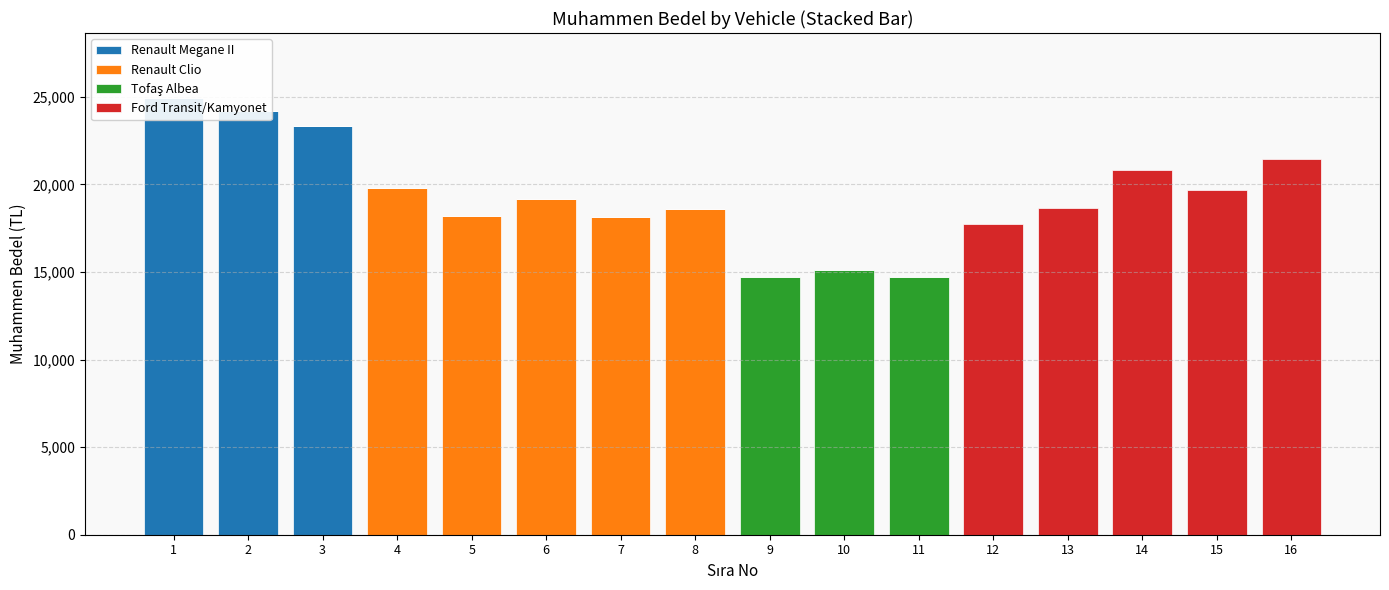

Reading left to right, extract all data points from this chart.

Renault Megane II: 1=24900	2=24156	3=23344	4=0	5=0	6=0	7=0	8=0	9=0	10=0	11=0	12=0	13=0	14=0	15=0	16=0
Renault Clio: 1=0	2=0	3=0	4=19813	5=18188	6=19188	7=18156	8=18594	9=0	10=0	11=0	12=0	13=0	14=0	15=0	16=0
Tofaş Albea: 1=0	2=0	3=0	4=0	5=0	6=0	7=0	8=0	9=14688	10=15125	11=14688	12=0	13=0	14=0	15=0	16=0
Ford Transit/Kamyonet: 1=0	2=0	3=0	4=0	5=0	6=0	7=0	8=0	9=0	10=0	11=0	12=17750	13=18625	14=20844	15=19688	16=21469